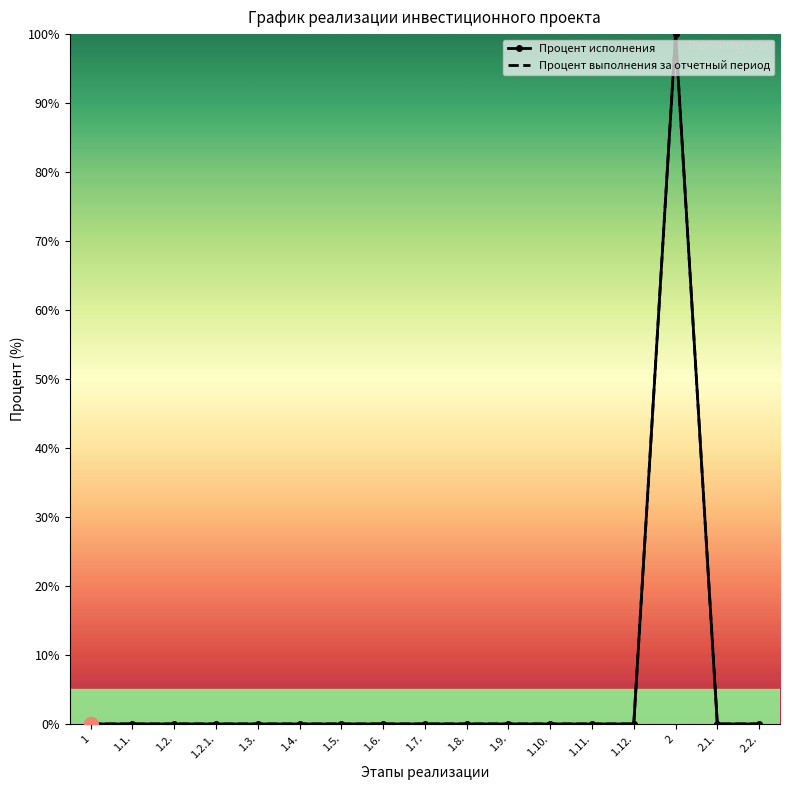

Is this an area chart (filled region under the line)?

No